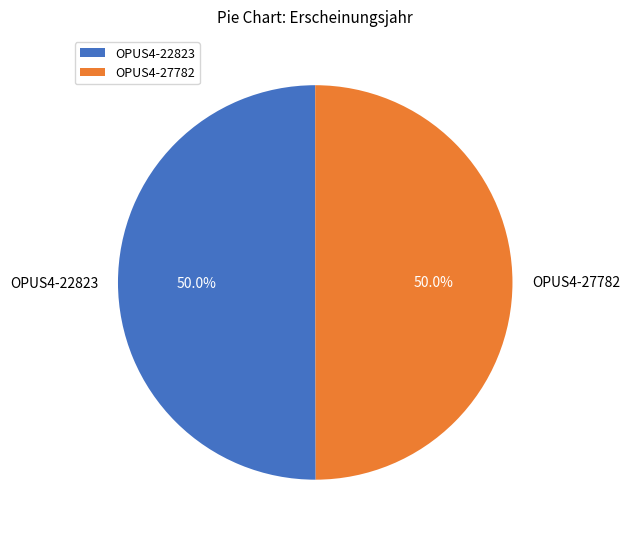

True or false: OPUS4-27782 accounts for 55% of the total.

False